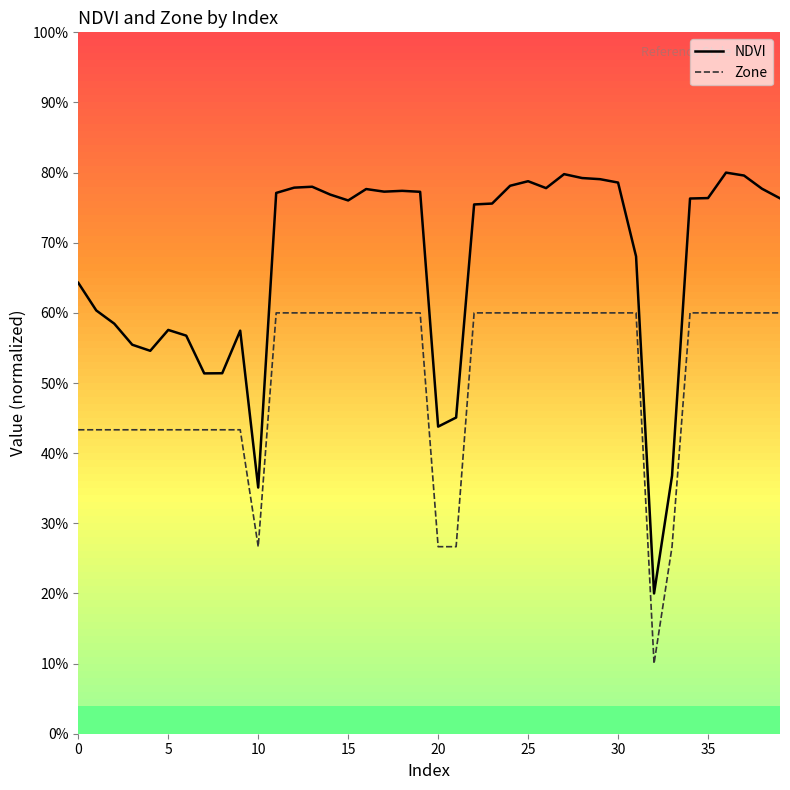

What is the lowest value of the NDVI series?

0.2